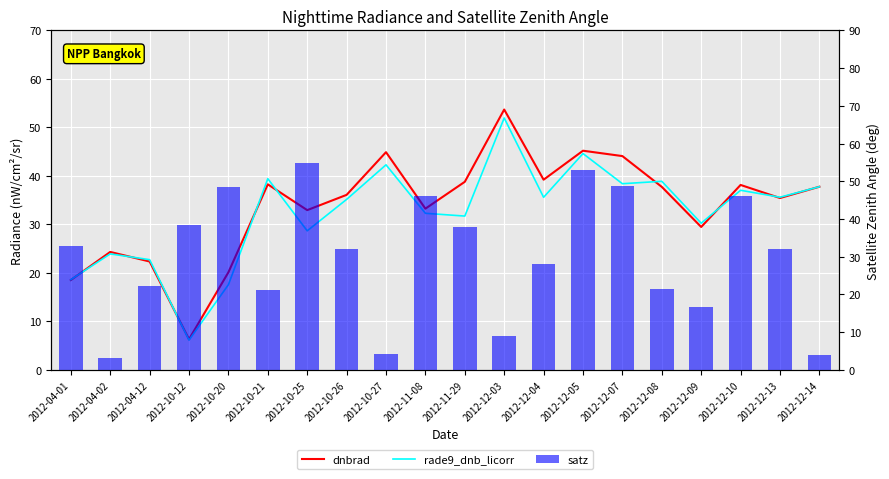

Reading left to right, list all the values displayed in this chart.

dnbrad: 2012-04-01=18.5	2012-04-02=24.3	2012-04-12=22.3	2012-10-12=6.3	2012-10-20=20.1	2012-10-21=38.2	2012-10-25=32.9	2012-10-26=36.1	2012-10-27=44.9	2012-11-08=33.2	2012-11-29=38.8	2012-12-03=53.7	2012-12-04=39.2	2012-12-05=45.2	2012-12-07=44.1	2012-12-08=37.7	2012-12-09=29.5	2012-12-10=38.1	2012-12-13=35.4	2012-12-14=37.8
rade9_dnb_licorr: 2012-04-01=18.6	2012-04-02=23.9	2012-04-12=22.7	2012-10-12=6.1	2012-10-20=17.6	2012-10-21=39.4	2012-10-25=28.7	2012-10-26=35.1	2012-10-27=42.3	2012-11-08=32.3	2012-11-29=31.7	2012-12-03=51.9	2012-12-04=35.6	2012-12-05=44.6	2012-12-07=38.4	2012-12-08=38.9	2012-12-09=30.2	2012-12-10=37.0	2012-12-13=35.6	2012-12-14=37.8
satz: 2012-04-01=32.9	2012-04-02=3.1	2012-04-12=22.2	2012-10-12=38.3	2012-10-20=48.6	2012-10-21=21.1	2012-10-25=54.9	2012-10-26=32.0	2012-10-27=4.1	2012-11-08=46.1	2012-11-29=38.0	2012-12-03=9.1	2012-12-04=28.2	2012-12-05=52.9	2012-12-07=48.8	2012-12-08=21.3	2012-12-09=16.7	2012-12-10=46.2	2012-12-13=32.1	2012-12-14=4.0